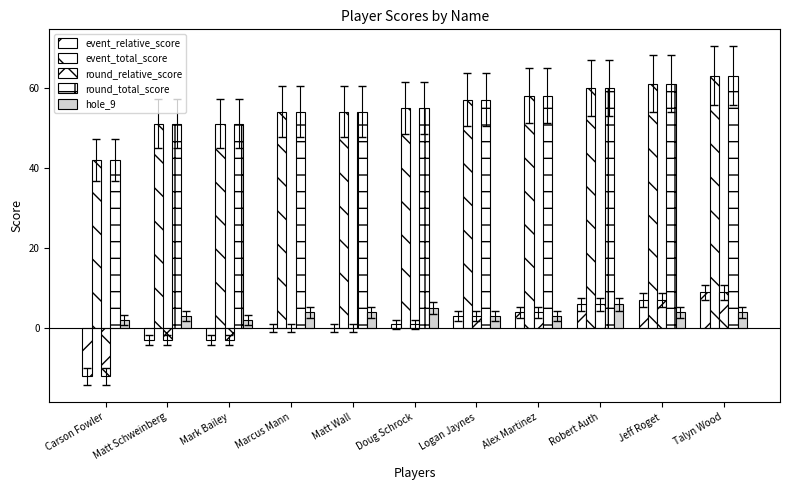

Count the number of categories in the chart.

11